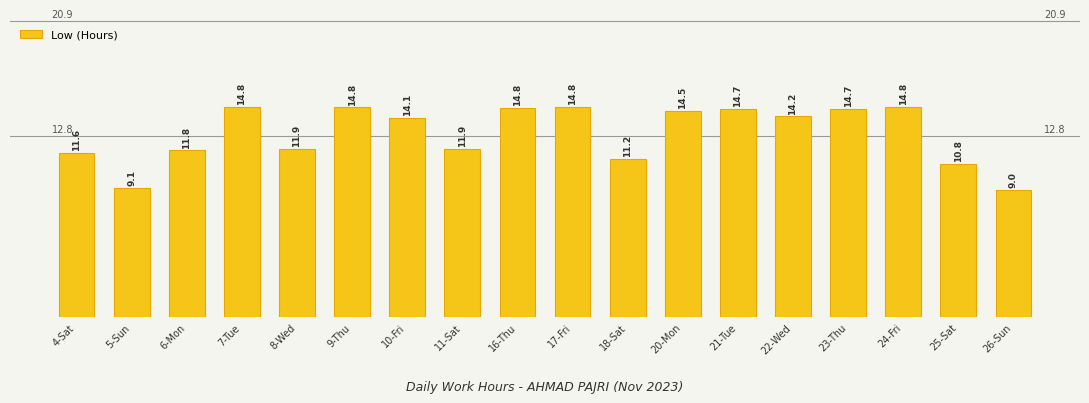

Which category has the lowest value across all series?

26-Sun